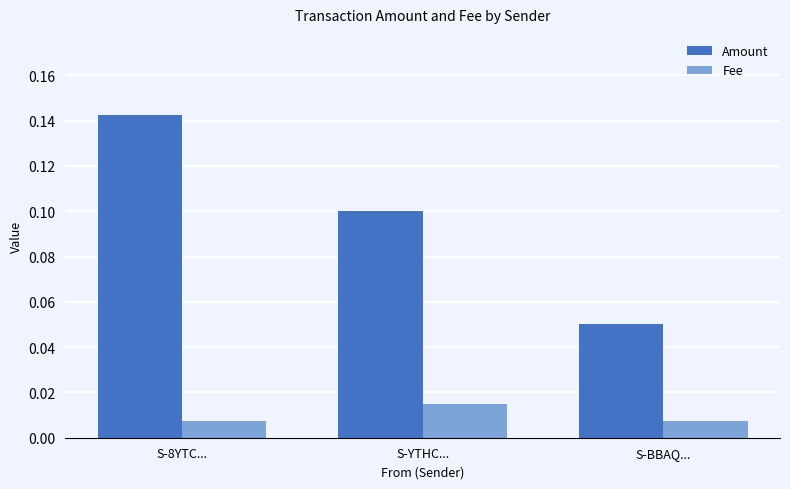

Rank the series by their average value, from lowest to highest.

Fee, Amount